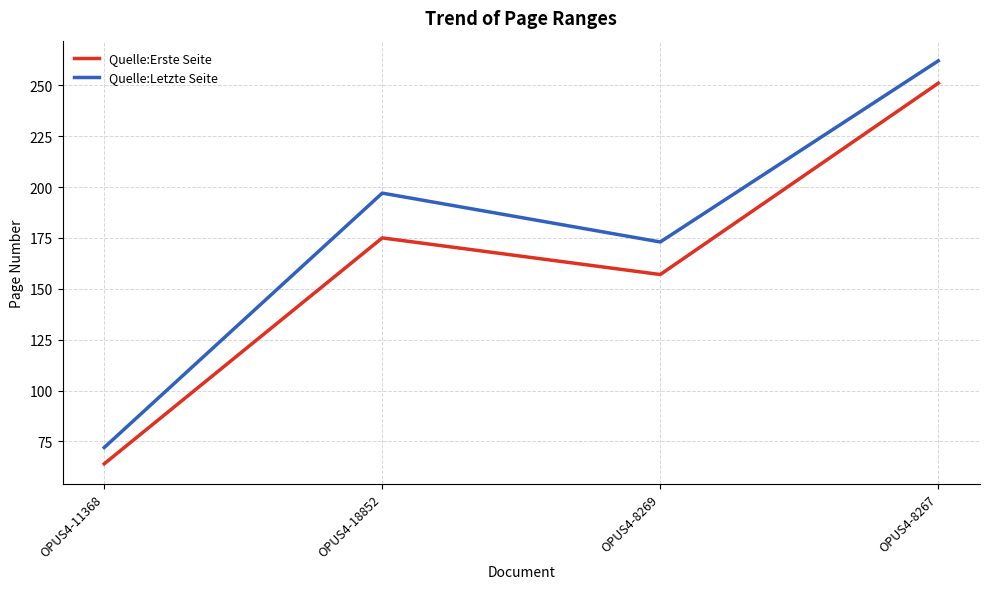

Is the value of Quelle:Erste Seite at OPUS4-8269 greater than the value of Quelle:Letzte Seite at OPUS4-18852?

No